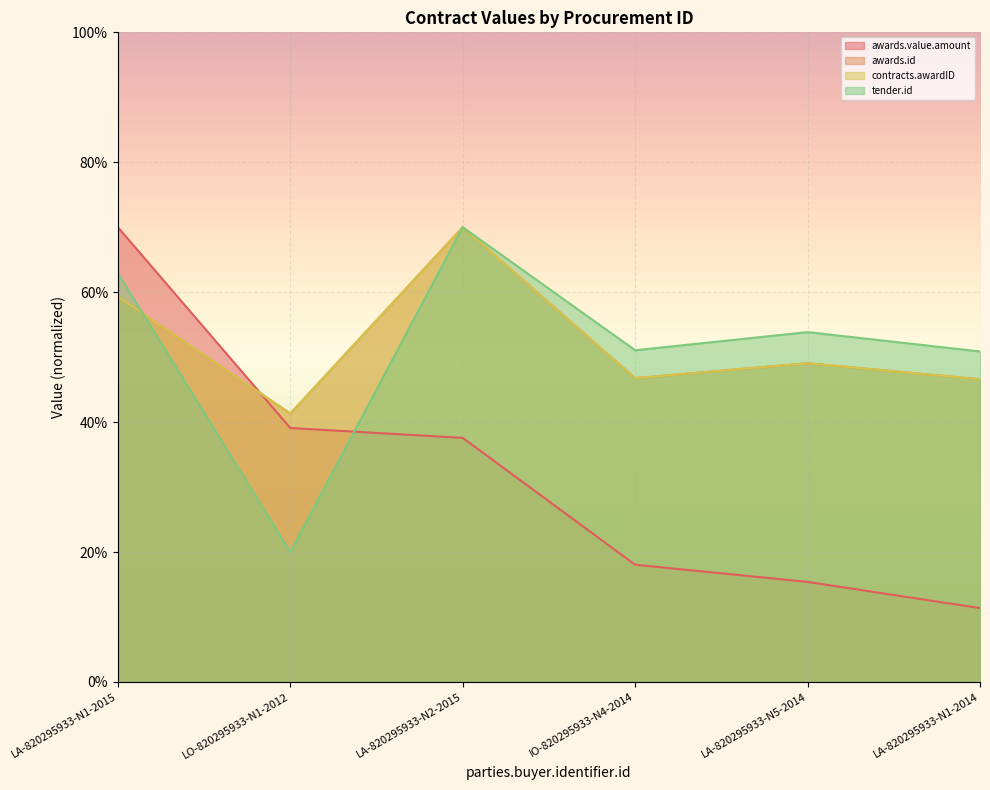

The tender.id series shows 35.0 at LO-820295933-N1-2012. True or false?

False